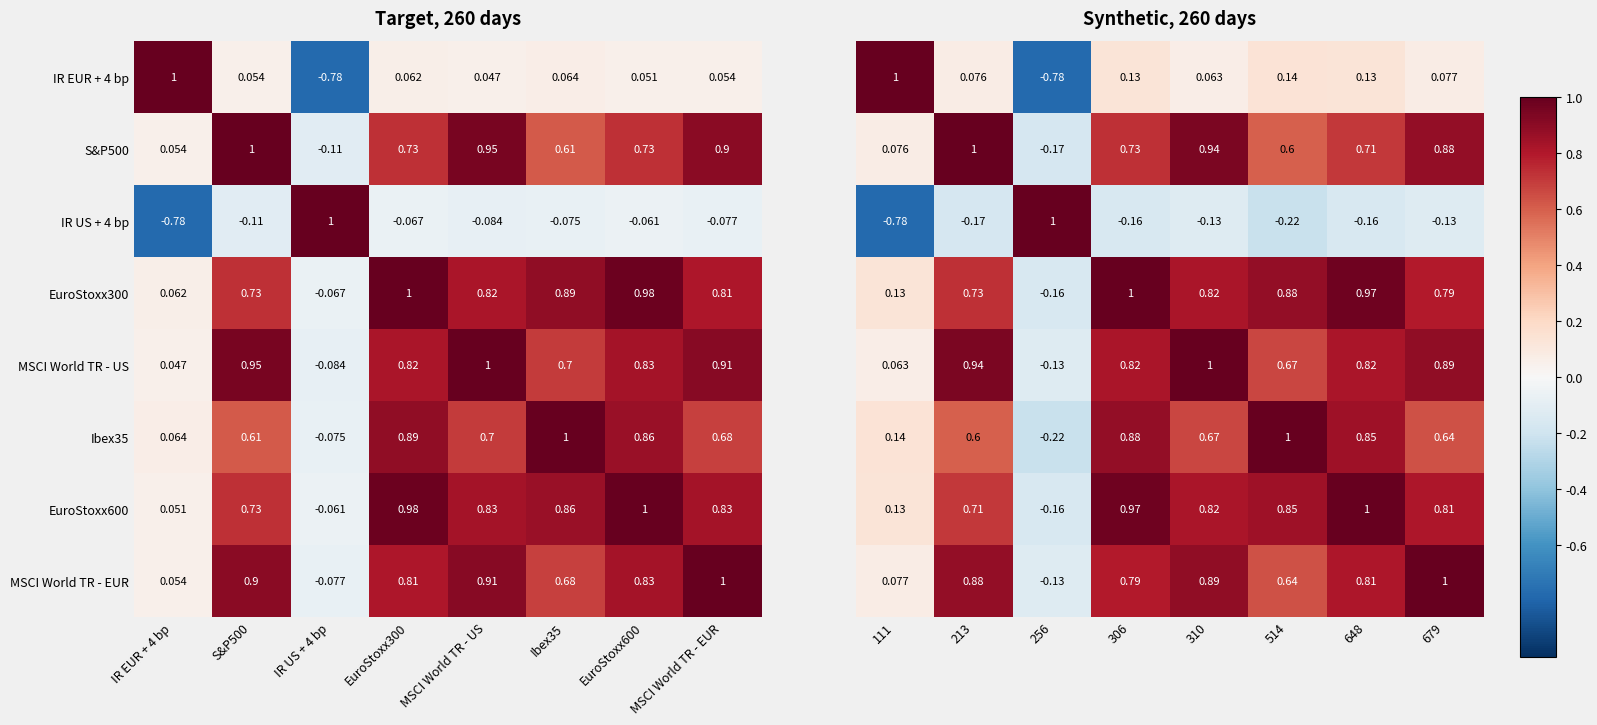

Is the value of IR US + 4 bp at S&P500 greater than the value of IR EUR + 4 bp at EuroStoxx600?

No